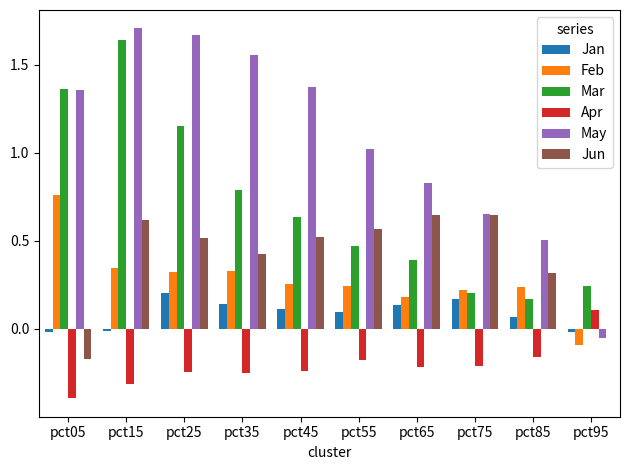

Count the number of data series in this chart.

6